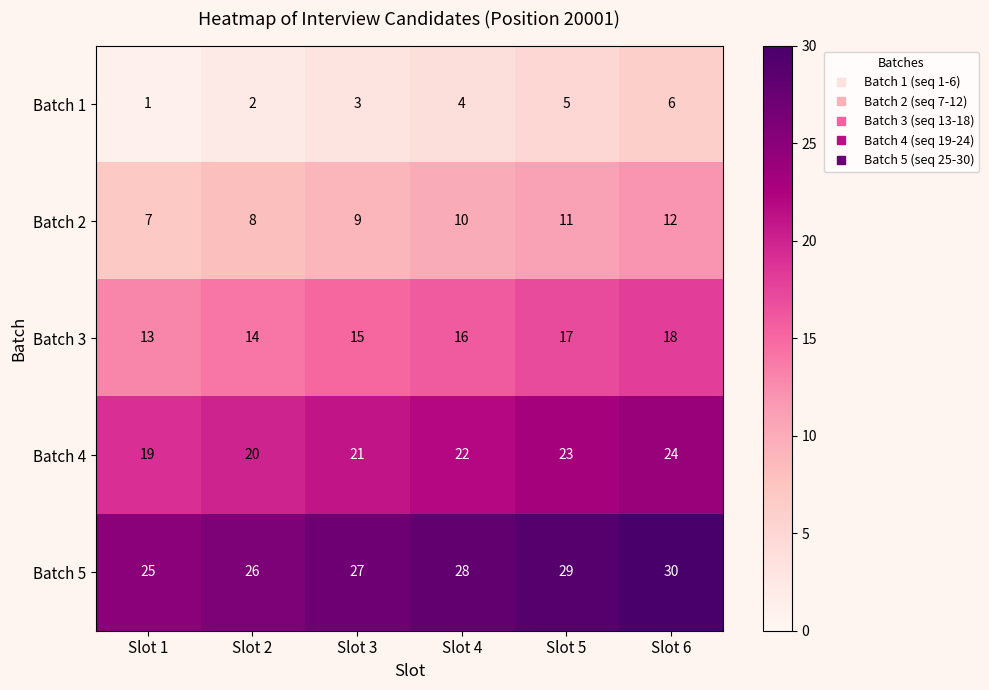

How many data points does each series have?

6